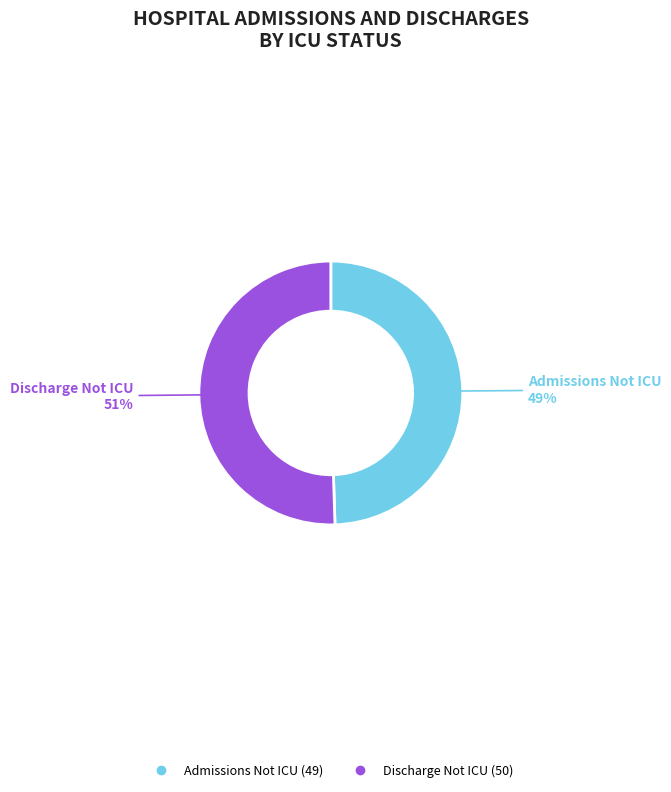

Does any single category account for the majority?

Yes